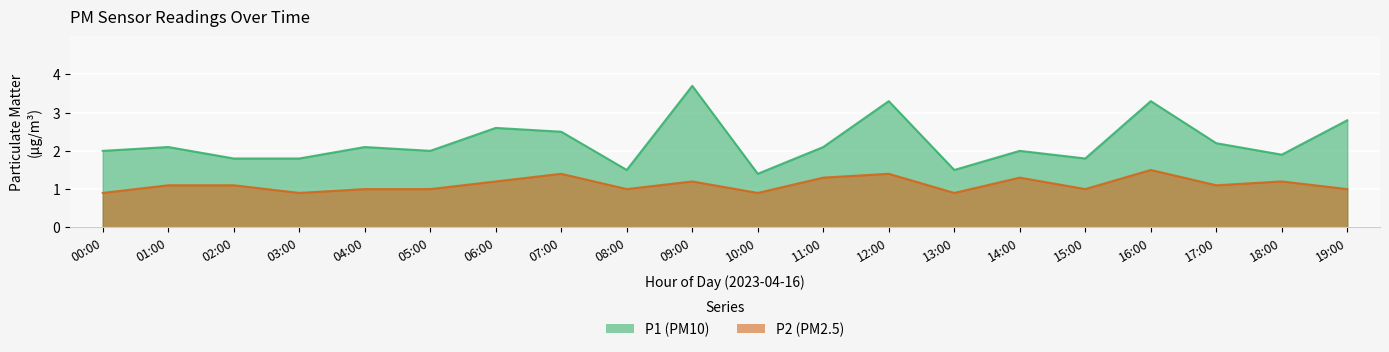

Read the P1 value at 08:00.

1.5